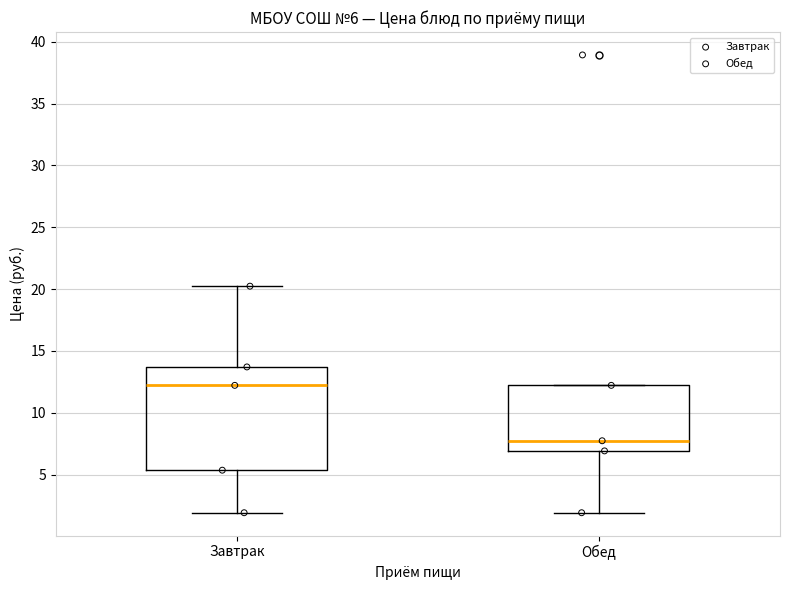

Which box is the tallest, from its lower edge to its upper edge?

Завтрак